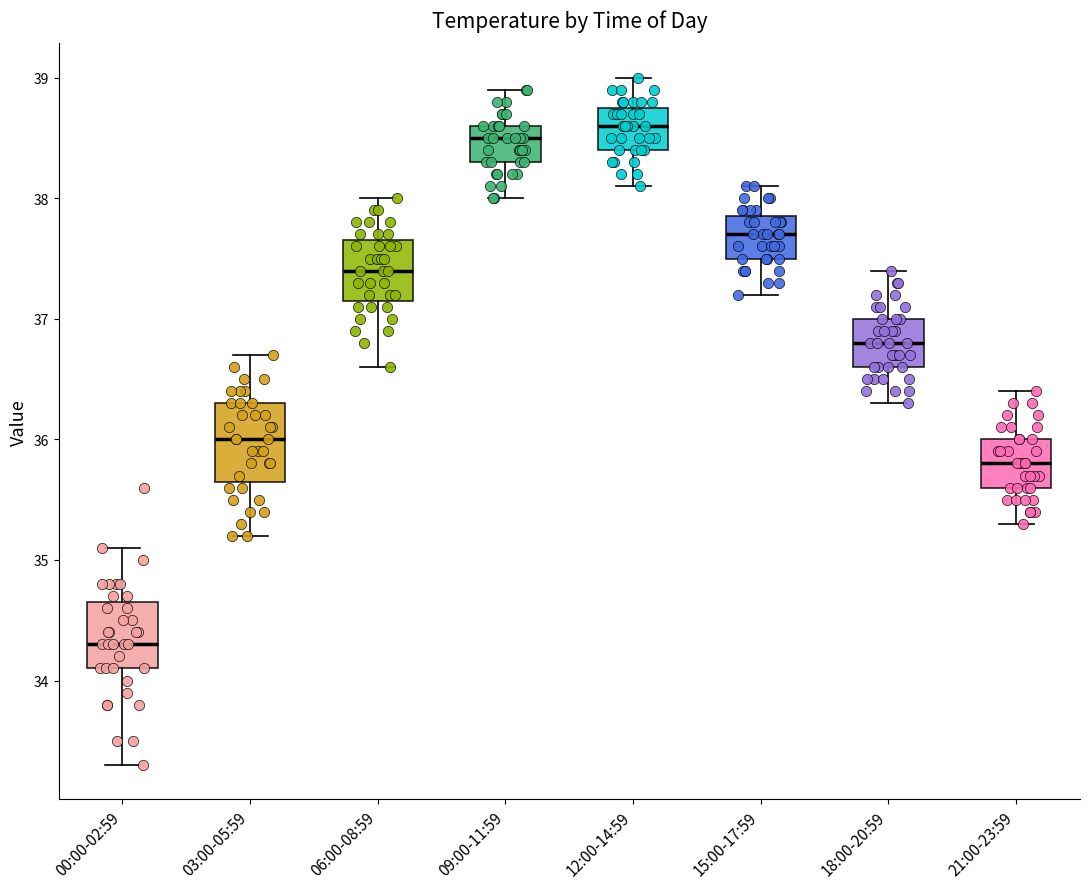

Reading left to right, transcribe this box plot: for each box, give where its median line is, the range the box spans, and where its two whiskers end, as read against the y-axis. The values are not printed on the chart, so give them approximately, as read against the axis.

00:00-02:59: median 34.3, box 34.1 to 34.7, whiskers 33.3 to 35.1
03:00-05:59: median 36.0, box 35.7 to 36.3, whiskers 35.2 to 36.7
06:00-08:59: median 37.4, box 37.2 to 37.7, whiskers 36.6 to 38.0
09:00-11:59: median 38.5, box 38.3 to 38.6, whiskers 38.0 to 38.9
12:00-14:59: median 38.6, box 38.4 to 38.8, whiskers 38.1 to 39.0
15:00-17:59: median 37.7, box 37.5 to 37.9, whiskers 37.2 to 38.1
18:00-20:59: median 36.8, box 36.6 to 37.0, whiskers 36.3 to 37.4
21:00-23:59: median 35.8, box 35.6 to 36.0, whiskers 35.3 to 36.4